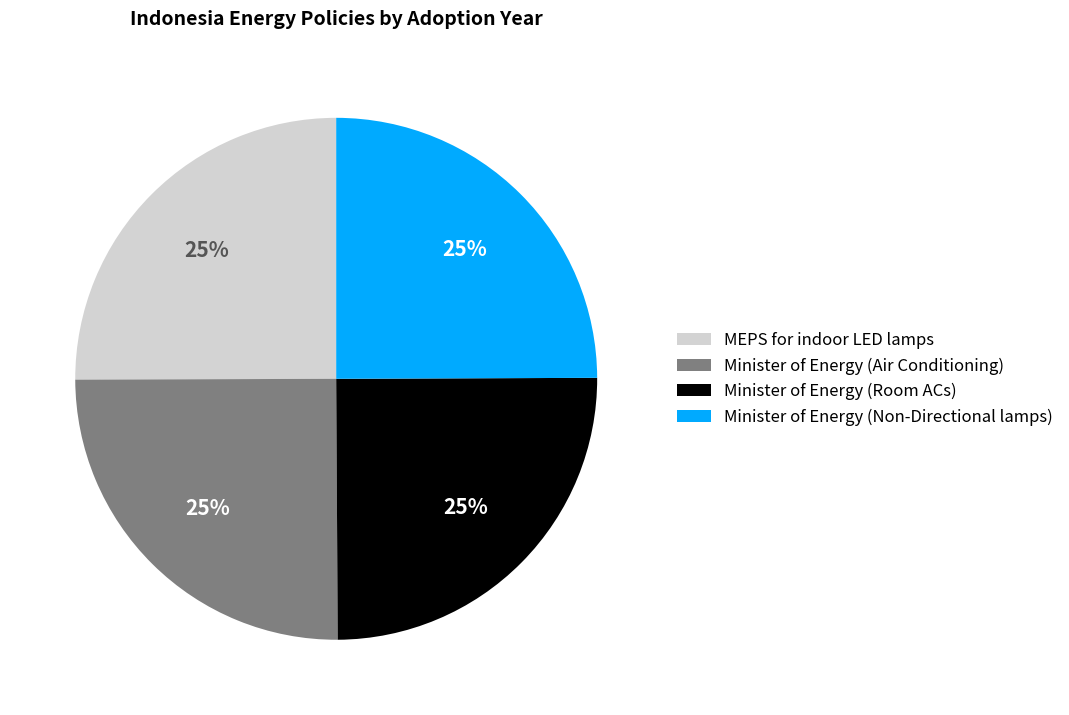

To the nearest percent, what percentage of the pie is MEPS for indoor LED lamps?

25%